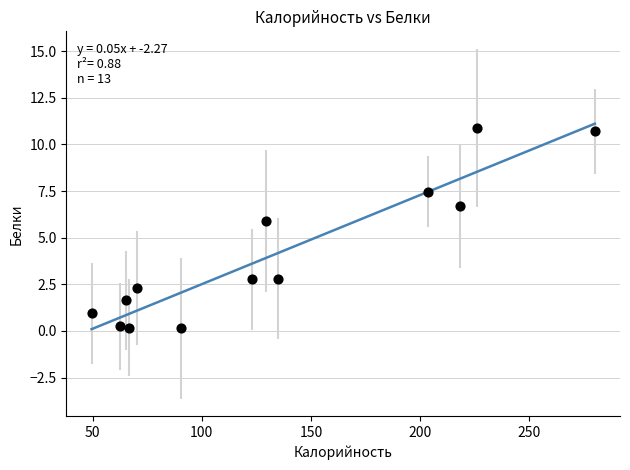

What Y value in the scatter plot is closest to 5?

5.9